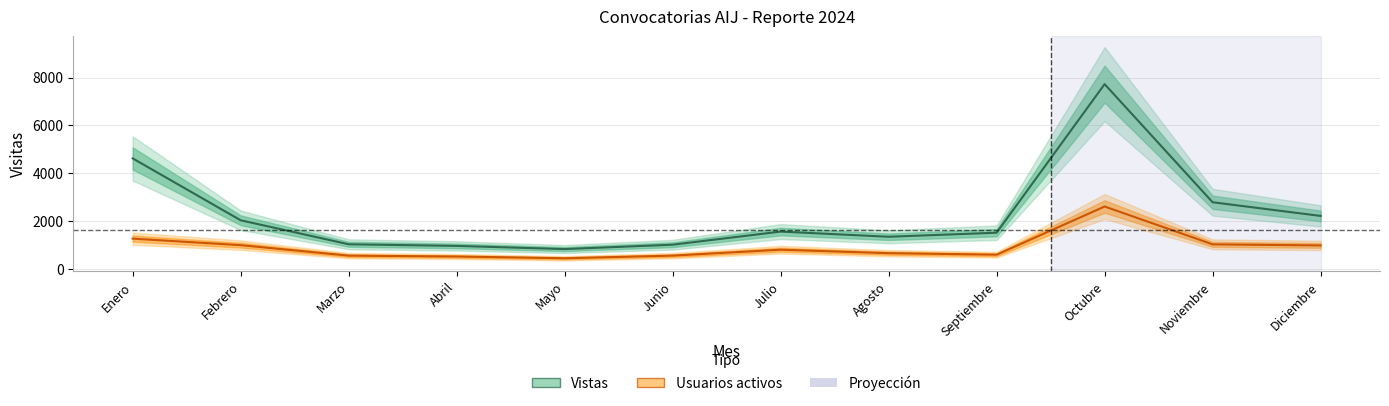

What is the value of the Vistas point at the 10th from the left?

7725